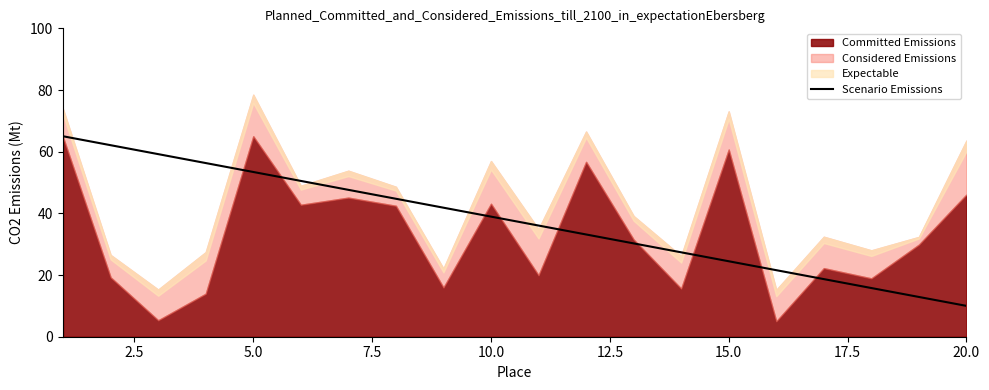

The value of Scenario Emissions at 20.0 is 10.0. True or false?

True